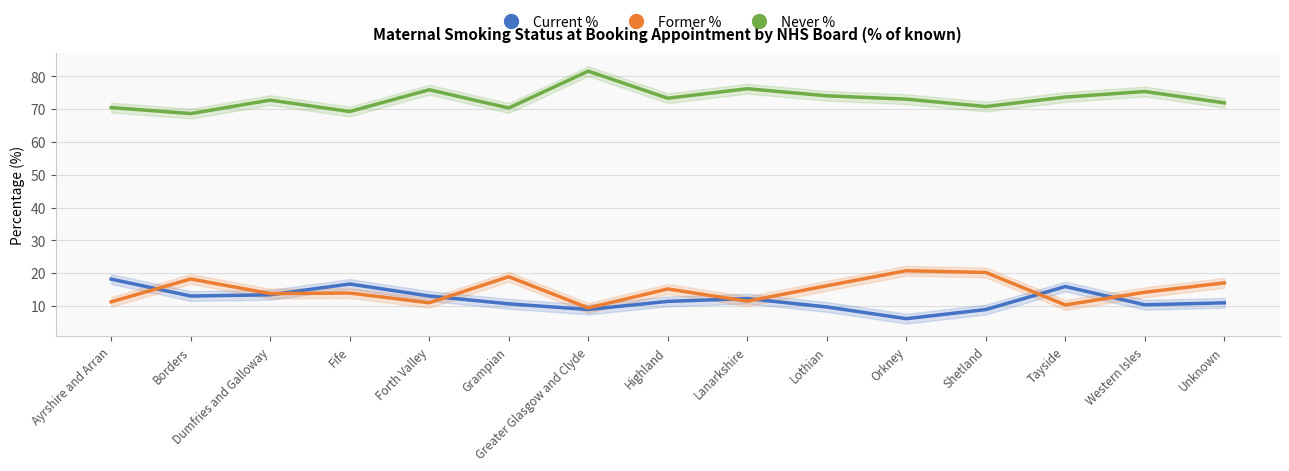

Reading left to right, what are all the values shown in this chart?

Current %: Ayrshire and Arran=18.2	Borders=13.1	Dumfries and Galloway=13.4	Fife=16.7	Forth Valley=13.1	Grampian=10.7	Greater Glasgow and Clyde=8.9	Highland=11.4	Lanarkshire=12.3	Lothian=9.7	Orkney=6.2	Shetland=8.9	Tayside=15.9	Western Isles=10.4	Unknown=11.0
Former %: Ayrshire and Arran=11.3	Borders=18.2	Dumfries and Galloway=13.8	Fife=14.0	Forth Valley=11.0	Grampian=18.9	Greater Glasgow and Clyde=9.4	Highland=15.2	Lanarkshire=11.5	Lothian=16.2	Orkney=20.8	Shetland=20.2	Tayside=10.3	Western Isles=14.2	Unknown=17.1
Never %: Ayrshire and Arran=70.5	Borders=68.7	Dumfries and Galloway=72.8	Fife=69.3	Forth Valley=76.0	Grampian=70.4	Greater Glasgow and Clyde=81.6	Highland=73.4	Lanarkshire=76.3	Lothian=74.1	Orkney=73.1	Shetland=70.8	Tayside=73.7	Western Isles=75.4	Unknown=72.0